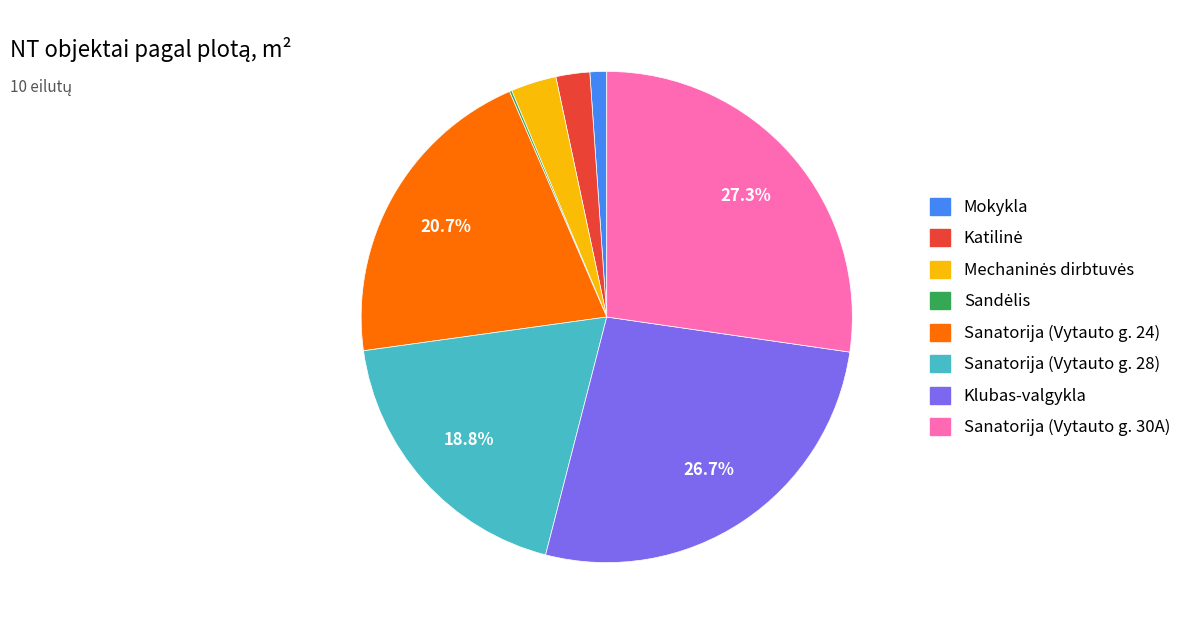

Do Mokykla and Sanatorija (Vytauto g. 30A) together represent more than half of the pie?

No